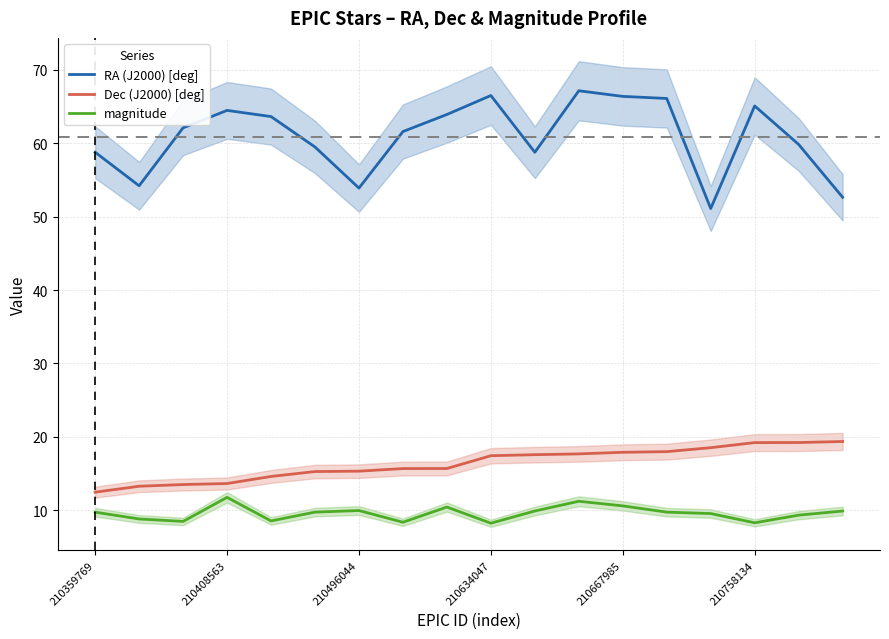

How many data points in RA (J2000) [deg] are less than 62?

9